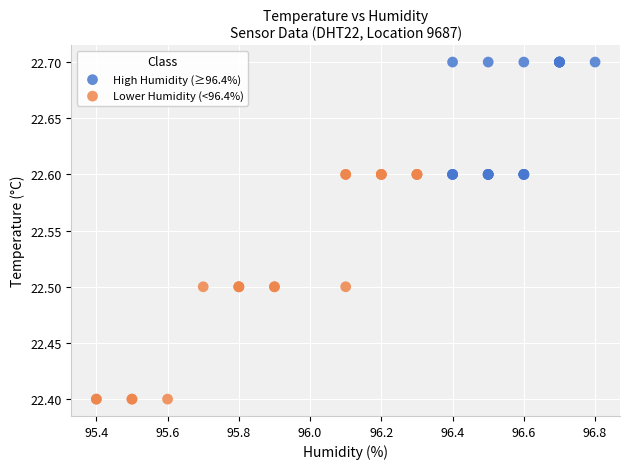

Which series contains the lowest Y value?

Lower Humidity (<96.4%)